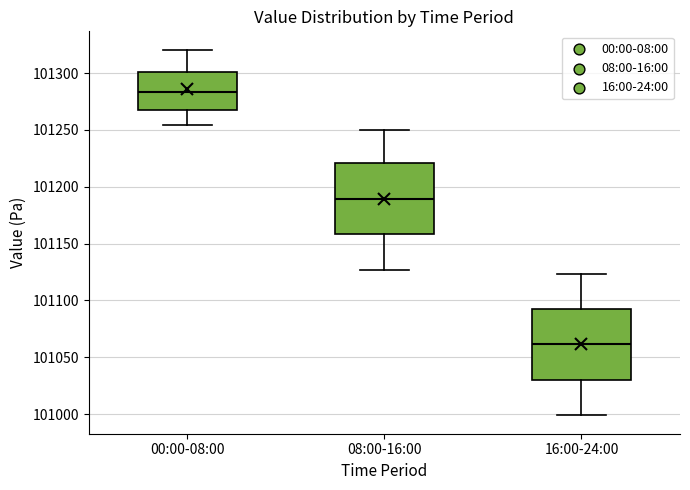

Reading left to right, transcribe this box plot: for each box, give where its median line is, the range the box spans, and where its two whiskers end, as read against the y-axis. The values are not printed on the chart, so give them approximately, as read against the axis.

00:00-08:00: median 101285, box 101270 to 101300, whiskers 101255 to 101320
08:00-16:00: median 101190, box 101160 to 101220, whiskers 101125 to 101250
16:00-24:00: median 101060, box 101030 to 101095, whiskers 101000 to 101125